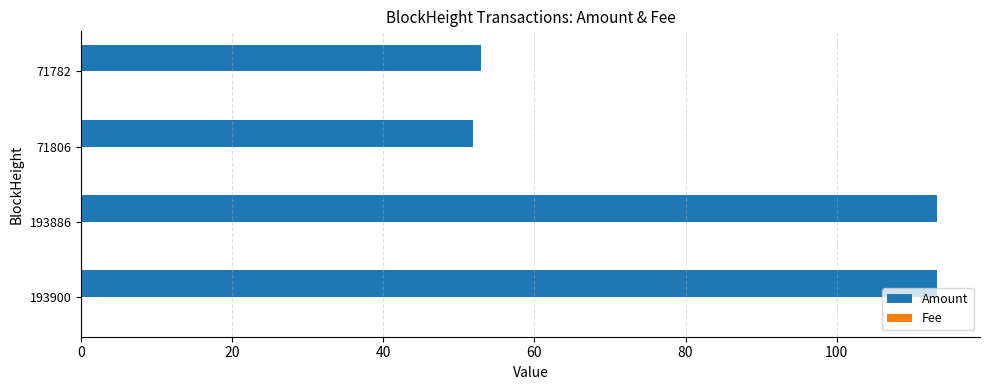

True or false: Amount has a value of 186.0 at 193886.

False